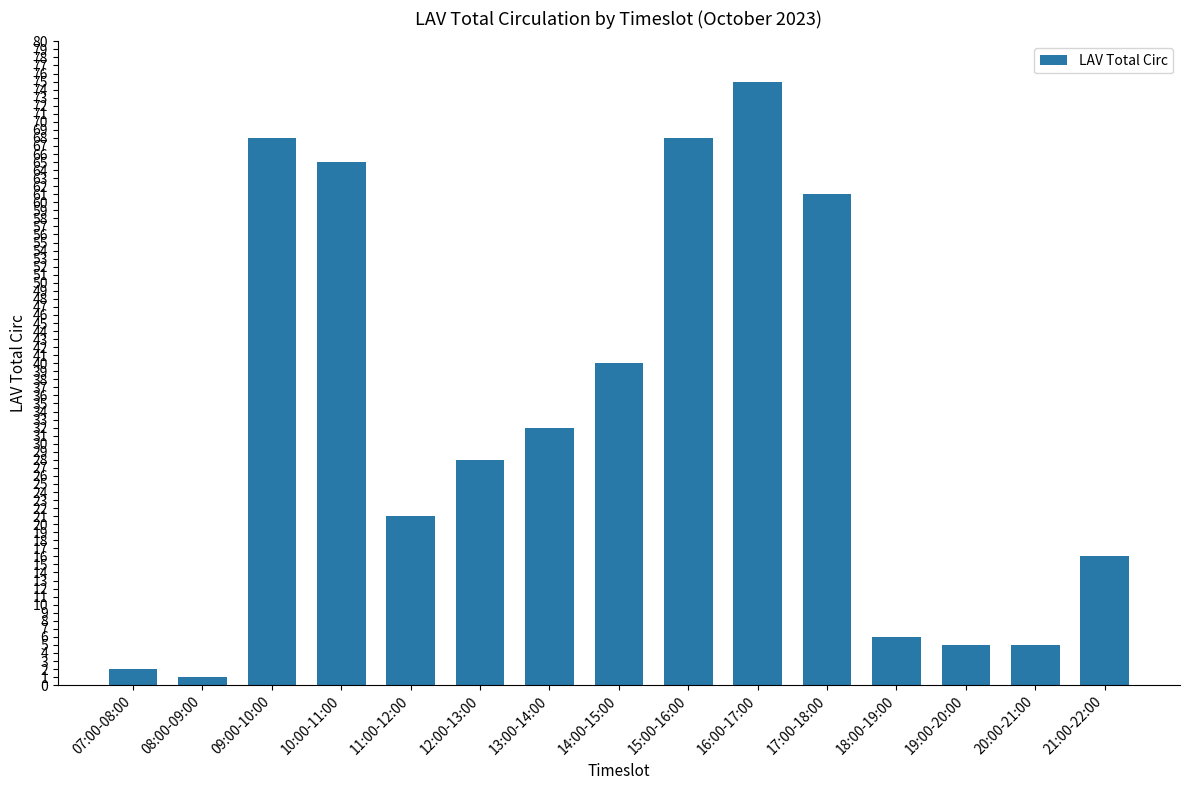

What value does the data have at 18:00-19:00, to the nearest 10?

10